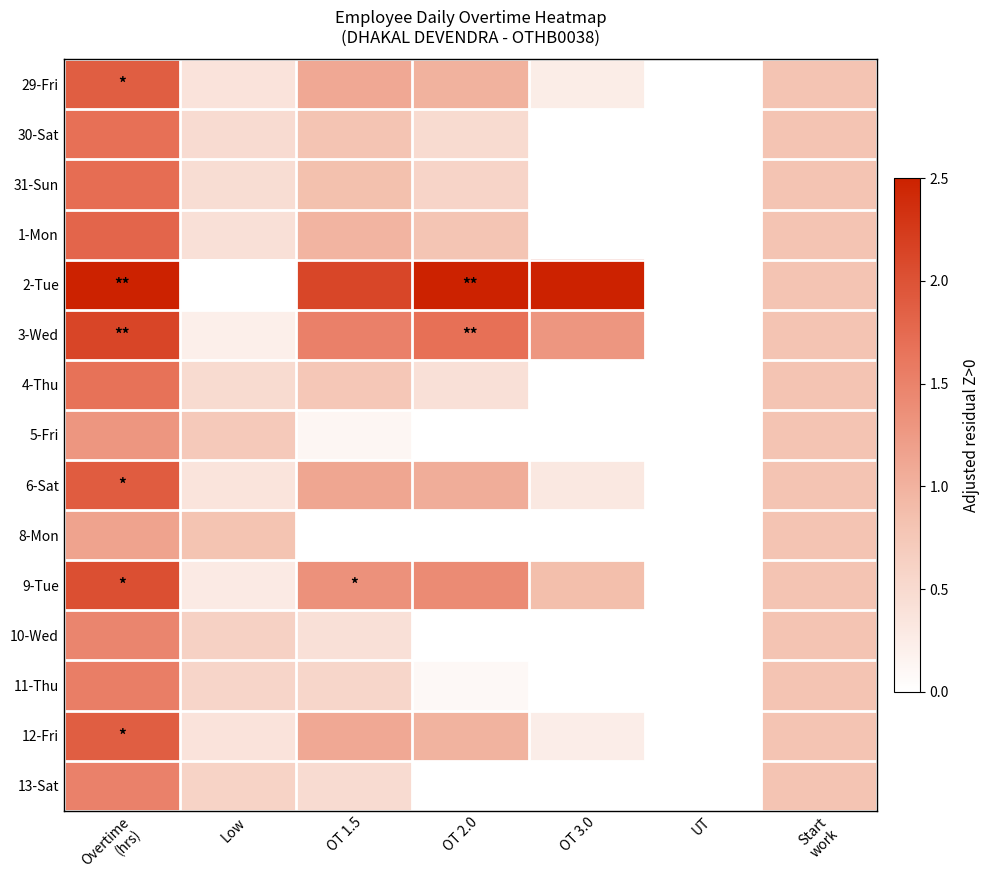

Reading left to right, what are all the values shown in this chart?

29-Fri: Overtime
(hrs)=1.9	Low=0.4	OT 1.5=1.1	OT 2.0=1.0	OT 3.0=0.3	UT=0.0	Start
work=0.8
30-Sat: Overtime
(hrs)=1.7	Low=0.5	OT 1.5=0.8	OT 2.0=0.5	OT 3.0=0.0	UT=0.0	Start
work=0.8
31-Sun: Overtime
(hrs)=1.7	Low=0.5	OT 1.5=0.8	OT 2.0=0.6	OT 3.0=0.0	UT=0.0	Start
work=0.8
1-Mon: Overtime
(hrs)=1.8	Low=0.4	OT 1.5=1.0	OT 2.0=0.8	OT 3.0=0.0	UT=0.0	Start
work=0.8
2-Tue: Overtime
(hrs)=2.5	Low=0.0	OT 1.5=2.1	OT 2.0=2.5	OT 3.0=2.5	UT=0.0	Start
work=0.8
3-Wed: Overtime
(hrs)=2.1	Low=0.2	OT 1.5=1.5	OT 2.0=1.7	OT 3.0=1.3	UT=0.0	Start
work=0.8
4-Thu: Overtime
(hrs)=1.7	Low=0.5	OT 1.5=0.8	OT 2.0=0.4	OT 3.0=0.0	UT=0.0	Start
work=0.8
5-Fri: Overtime
(hrs)=1.3	Low=0.7	OT 1.5=0.1	OT 2.0=0.0	OT 3.0=0.0	UT=0.0	Start
work=0.8
6-Sat: Overtime
(hrs)=1.9	Low=0.4	OT 1.5=1.1	OT 2.0=1.0	OT 3.0=0.3	UT=0.0	Start
work=0.8
8-Mon: Overtime
(hrs)=1.2	Low=0.8	OT 1.5=0.0	OT 2.0=0.0	OT 3.0=0.0	UT=0.0	Start
work=0.8
9-Tue: Overtime
(hrs)=2.0	Low=0.3	OT 1.5=1.3	OT 2.0=1.4	OT 3.0=0.9	UT=0.0	Start
work=0.8
10-Wed: Overtime
(hrs)=1.5	Low=0.6	OT 1.5=0.4	OT 2.0=0.0	OT 3.0=0.0	UT=0.0	Start
work=0.8
11-Thu: Overtime
(hrs)=1.6	Low=0.6	OT 1.5=0.6	OT 2.0=0.1	OT 3.0=0.0	UT=0.0	Start
work=0.8
12-Fri: Overtime
(hrs)=1.9	Low=0.4	OT 1.5=1.1	OT 2.0=1.0	OT 3.0=0.2	UT=0.0	Start
work=0.8
13-Sat: Overtime
(hrs)=1.5	Low=0.6	OT 1.5=0.5	OT 2.0=0.0	OT 3.0=0.0	UT=0.0	Start
work=0.8